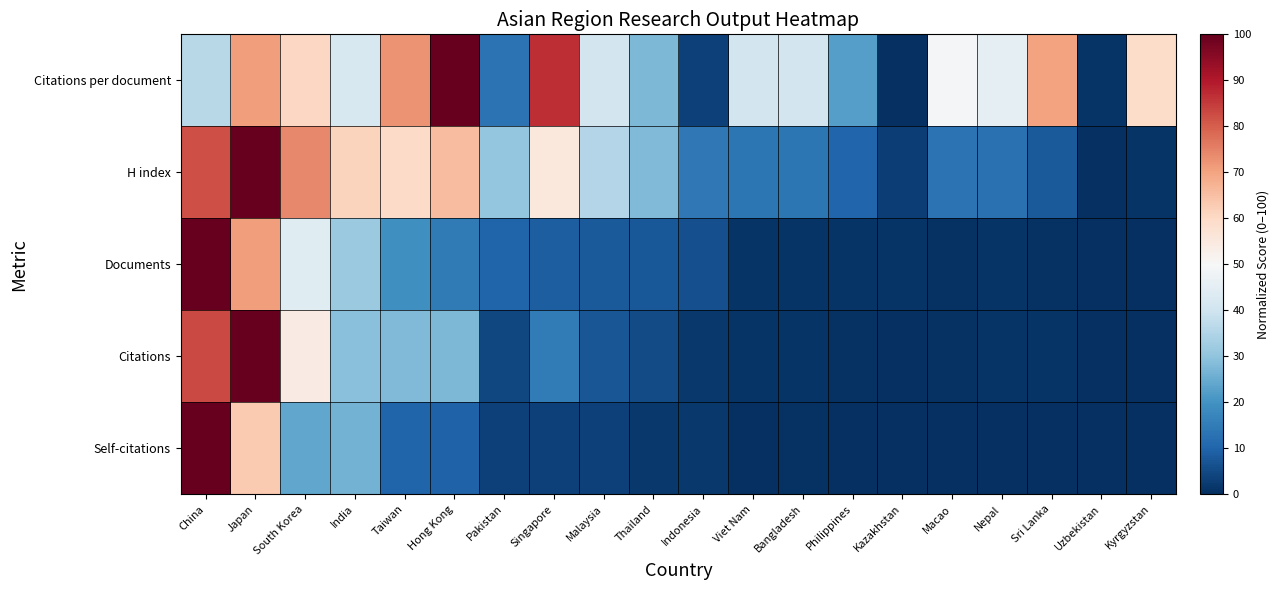

Which series has the largest range (max minus min)?

Citations per document